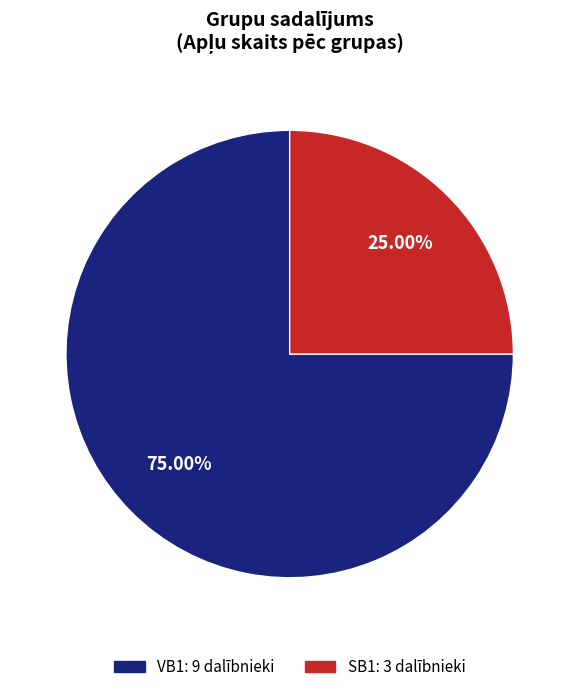

Is there a majority slice in this chart?

Yes